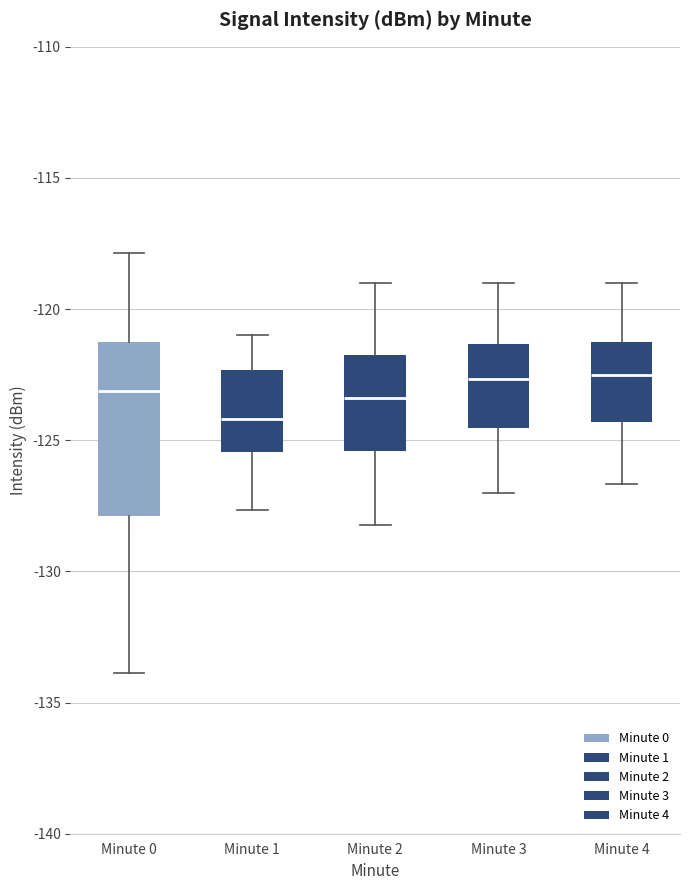

Which box has the lowest median line?

Minute 1